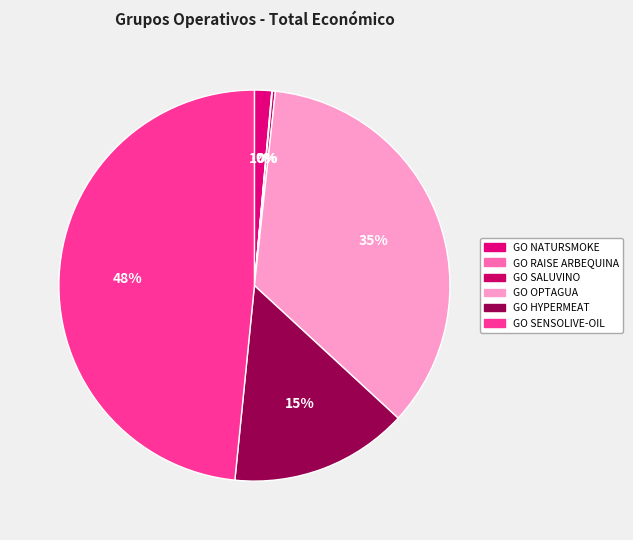

How many segments does this pie chart have?

6